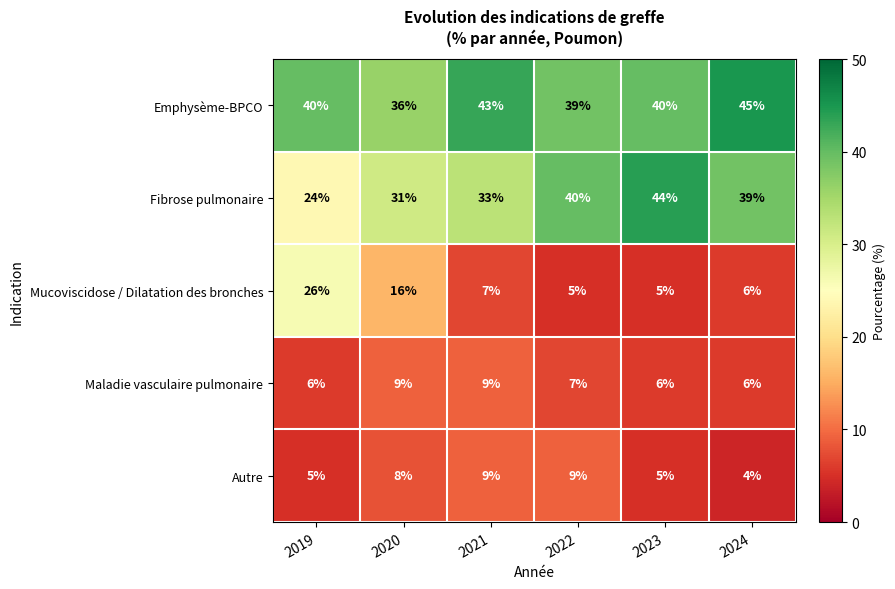

Which series changed the most between 2019 and 2024?

Mucoviscidose / Dilatation des bronches